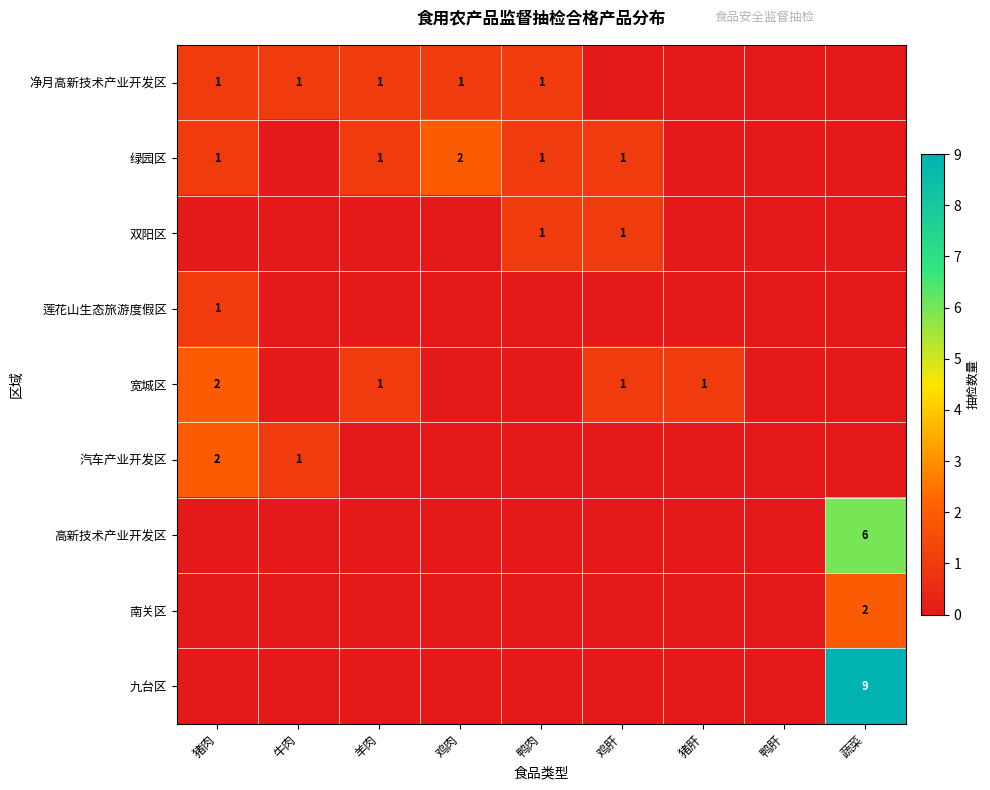

What is the maximum value for 净月高新技术产业开发区?

1